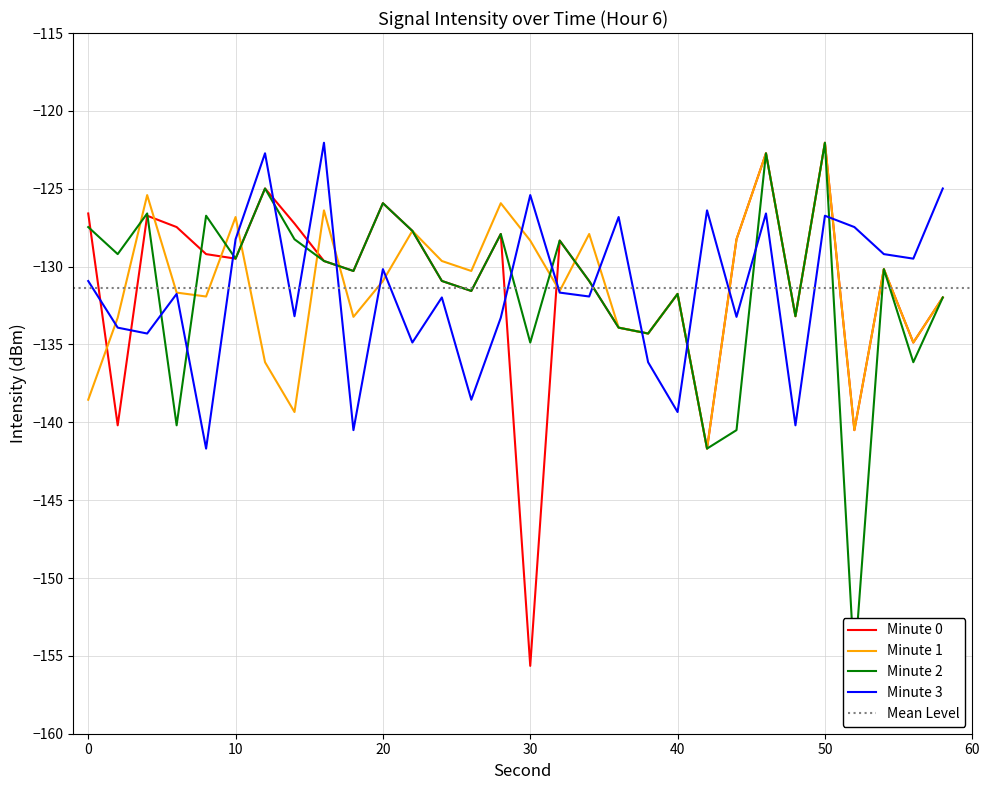

Which series has the largest total across all categories?

Minute 0